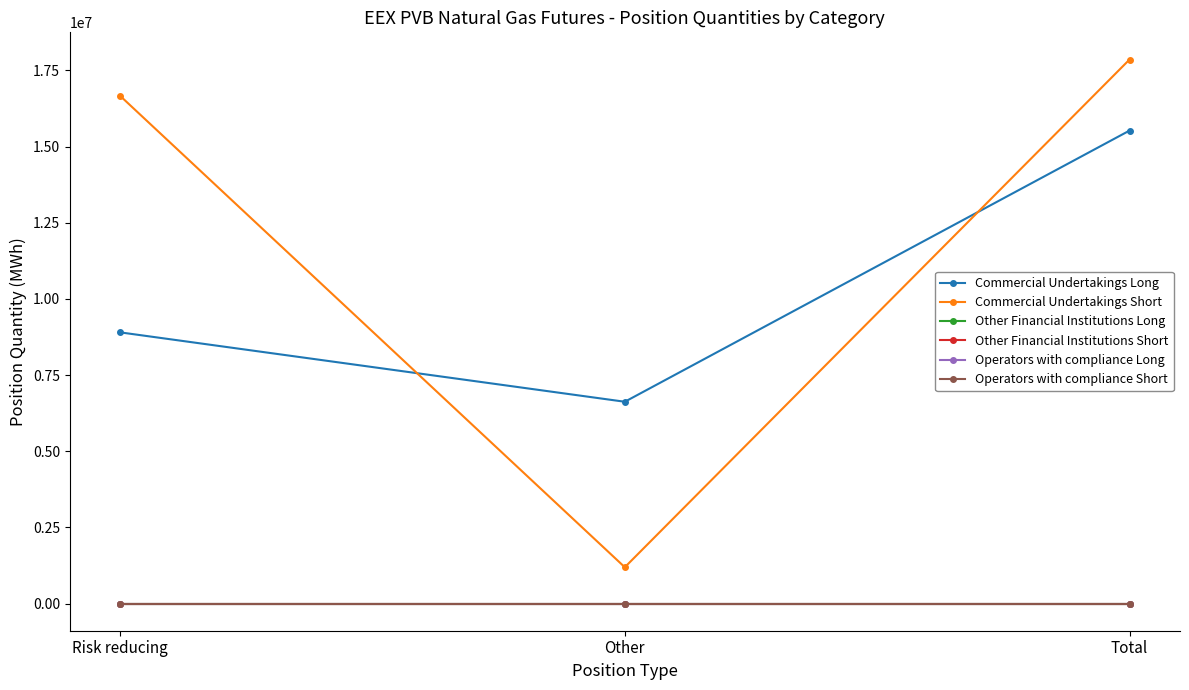

The value of Commercial Undertakings Long at Other is 6624160. True or false?

True